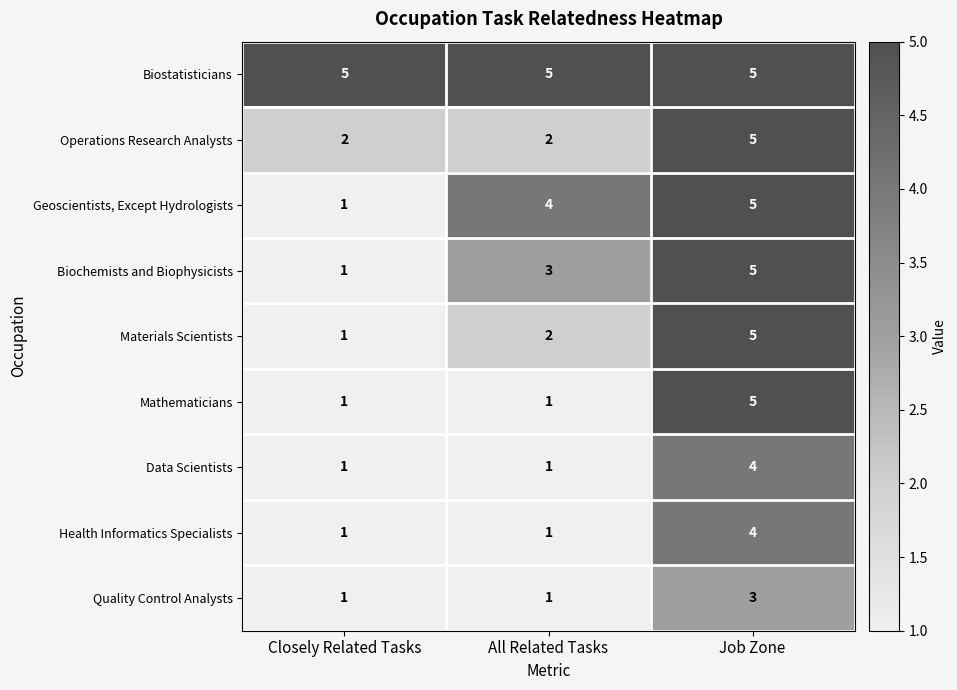

Count the Materials Scientists values in the range 1 to 5.

3